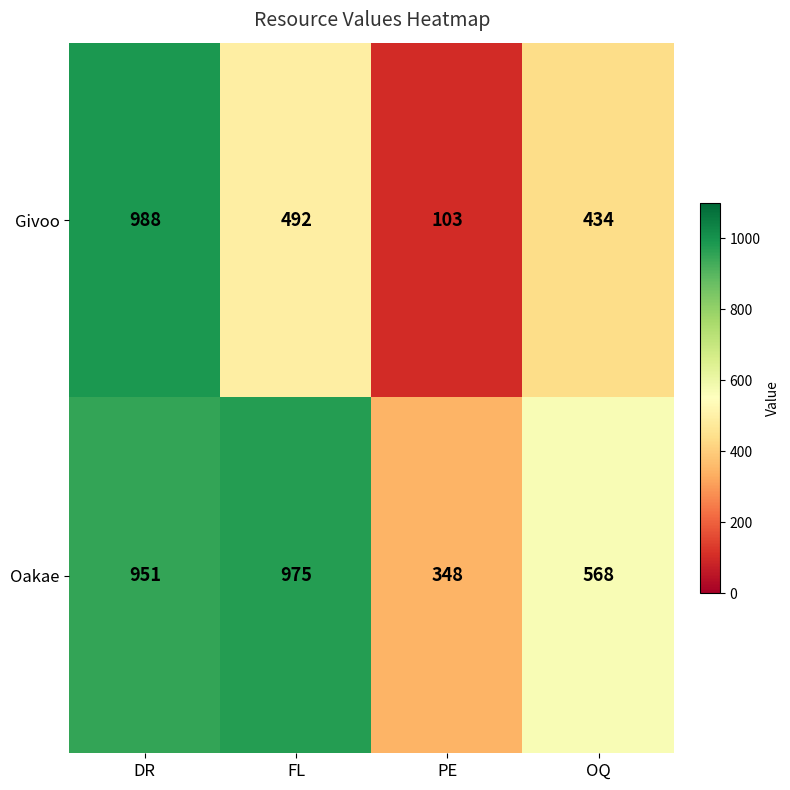

Which category has the lowest value across all series?

PE